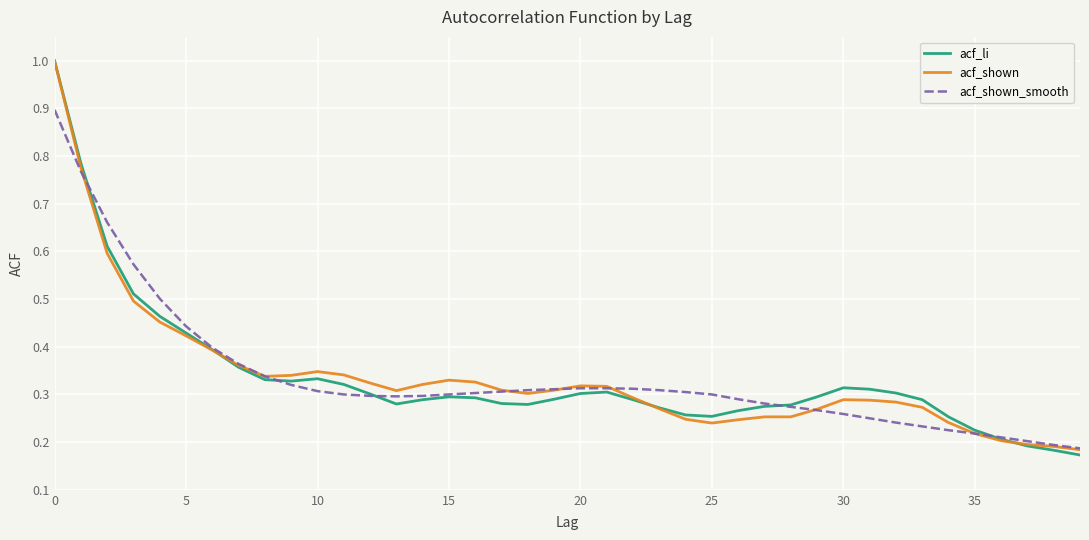

What is the sum of all acf_li values?

13.4